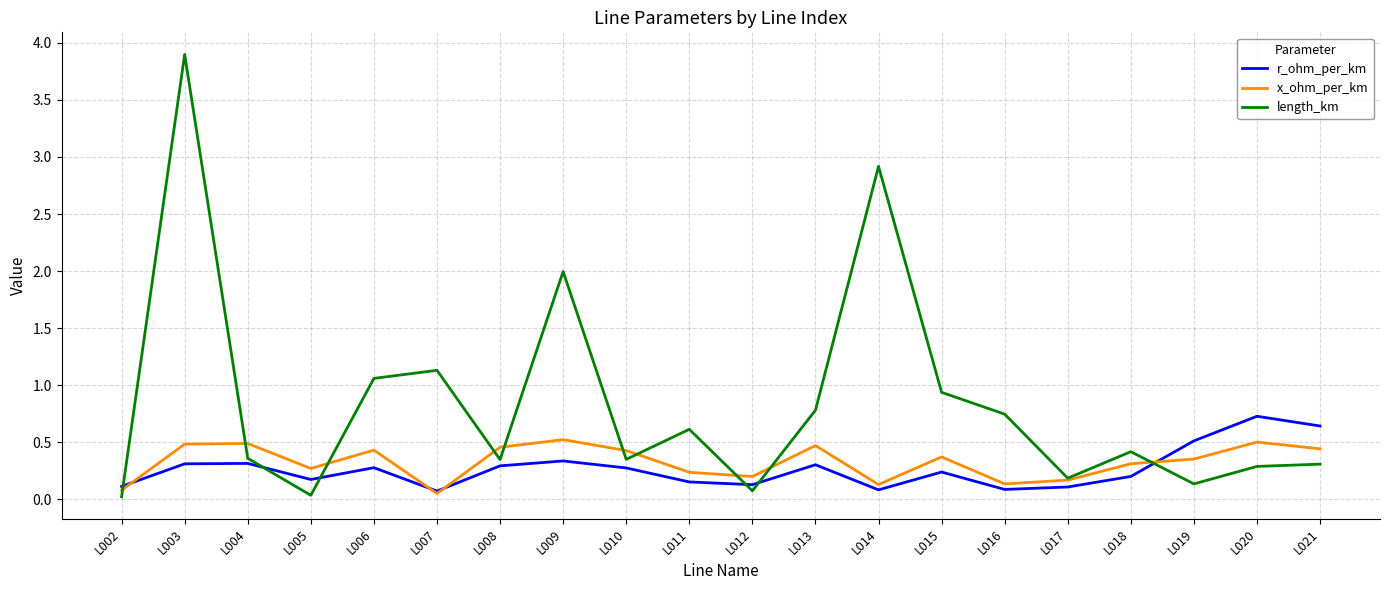

Which series has the largest total across all categories?

length_km